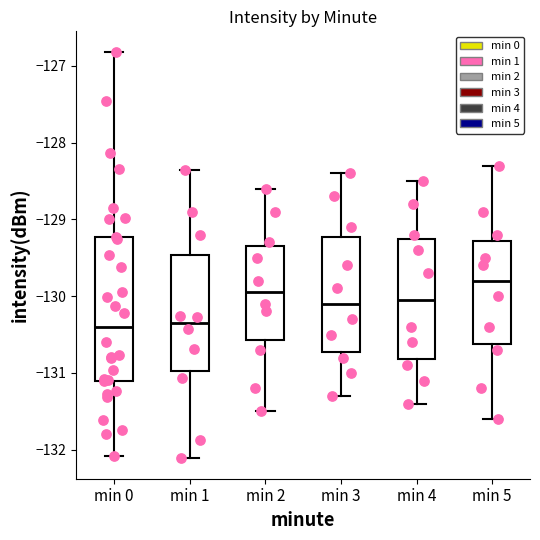

Comparing the boxes themselves (not the whiskers), which one is the tallest?

min 0